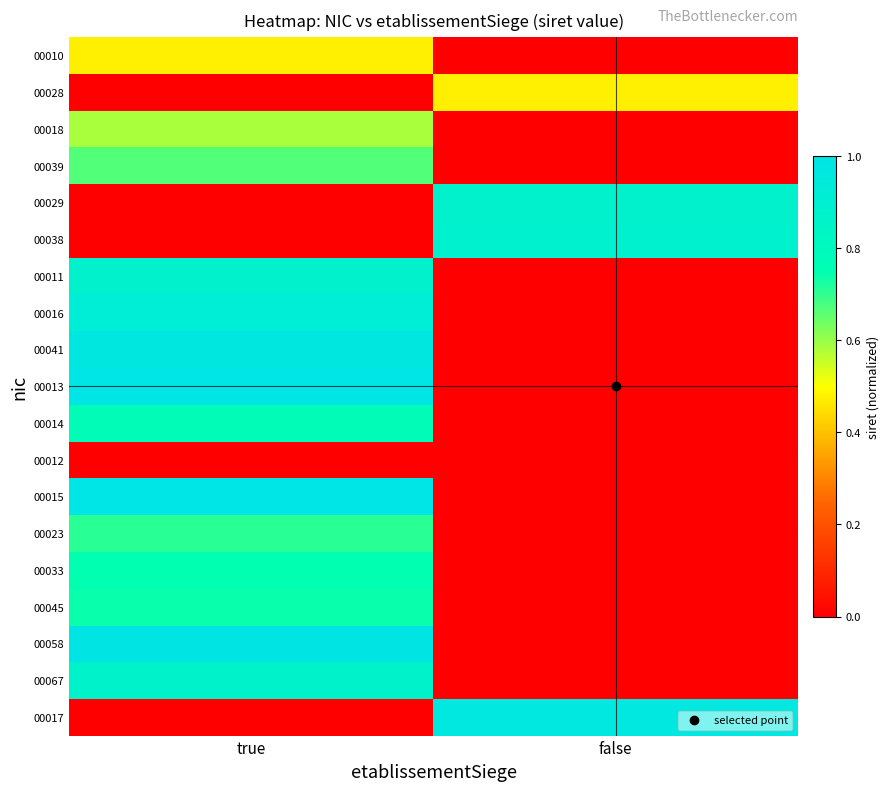

Count the number of categories in the chart.

2